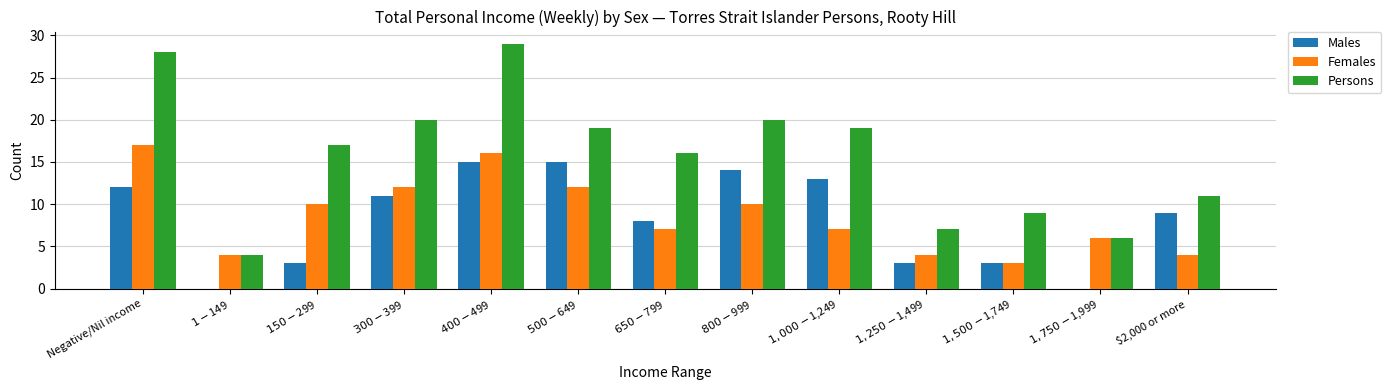

The value of Females at $400-$499 is 16. True or false?

True